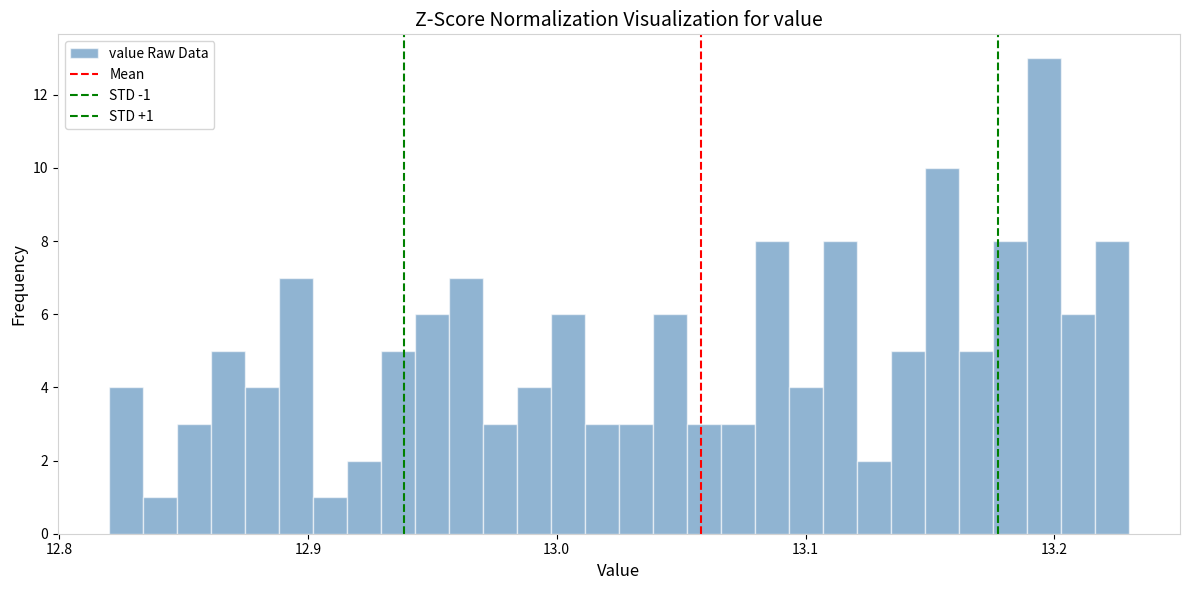

Around what value on the x-axis is the tallest bar? Give the approximate position of its centre, as read against the axis.

13.20